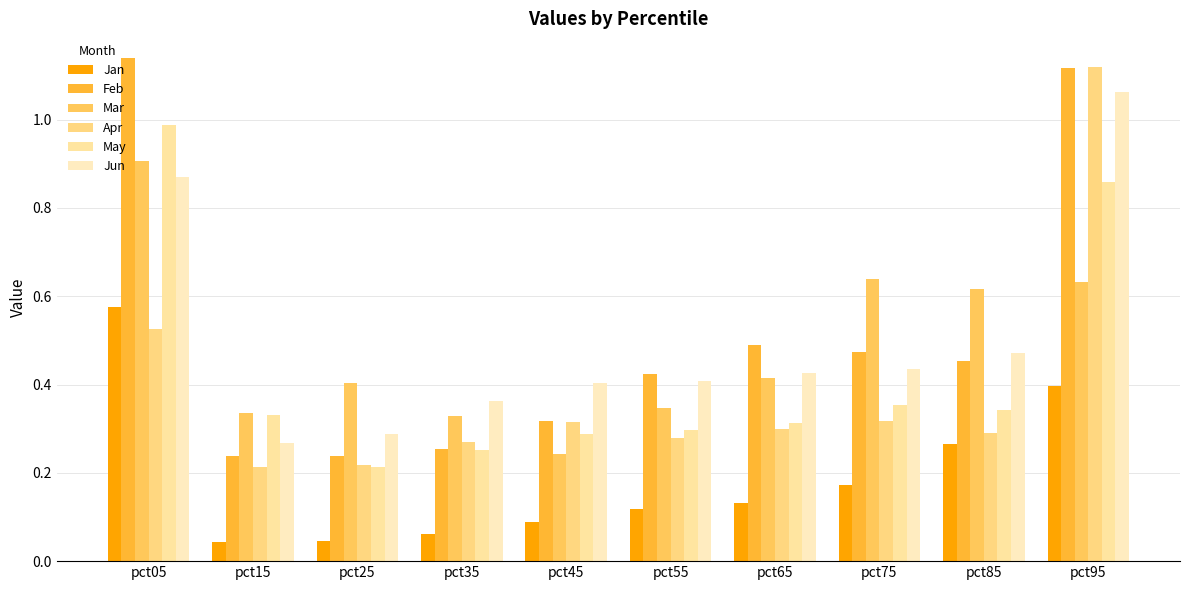

The value of May at pct25 is 0.1. True or false?

False